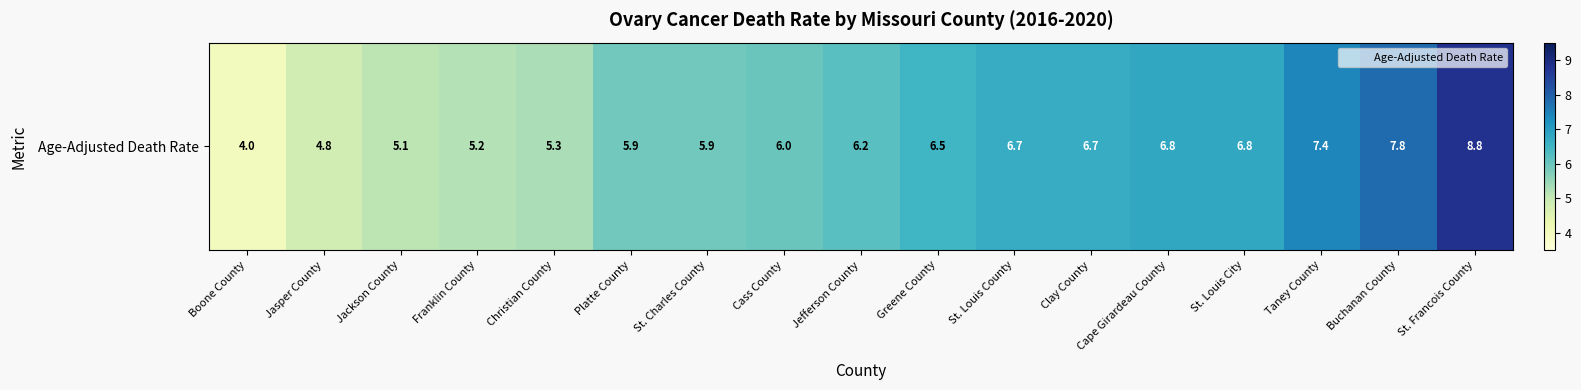

Rank the categories by value from highest to lowest.

St. Francois County, Buchanan County, Taney County, Cape Girardeau County, St. Louis City, St. Louis County, Clay County, Greene County, Jefferson County, Cass County, Platte County, St. Charles County, Christian County, Franklin County, Jackson County, Jasper County, Boone County